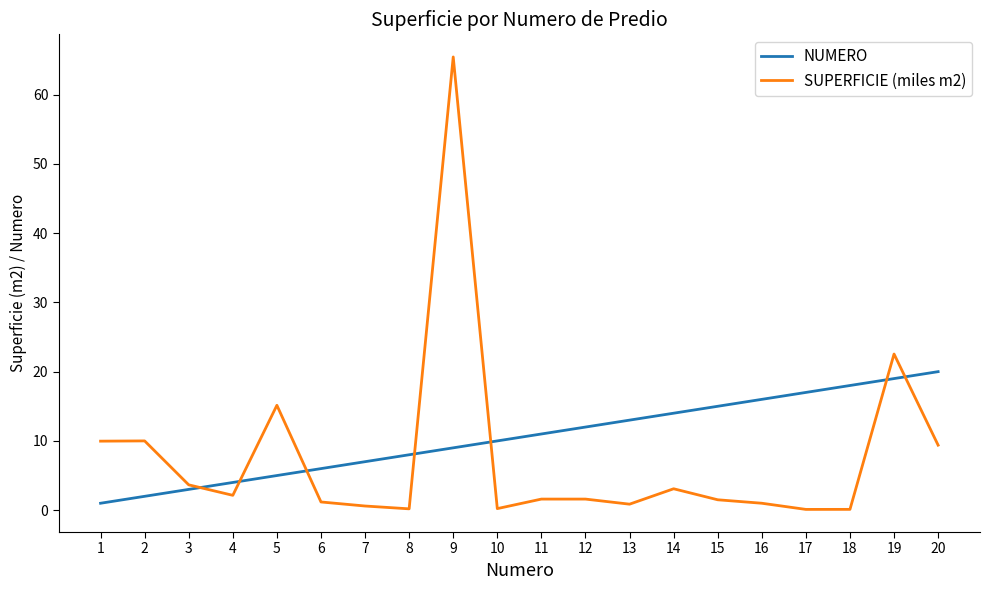

What is the smallest value displayed?

0.1